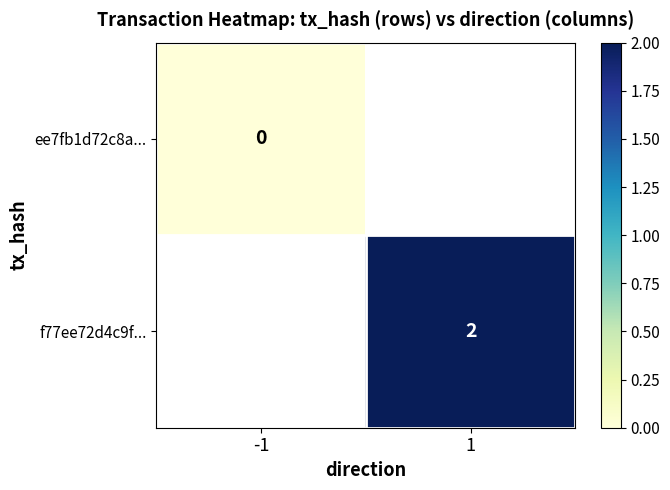

Count the number of data series in this chart.

2